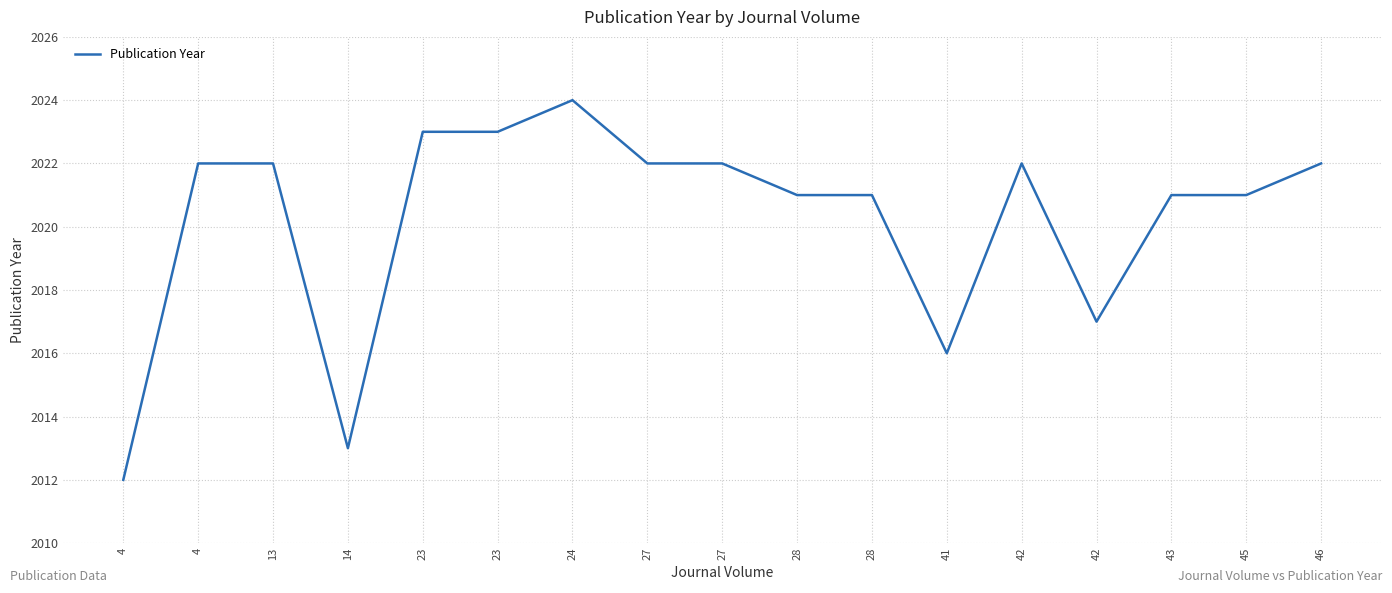

Does the chart have visible grid lines?

Yes